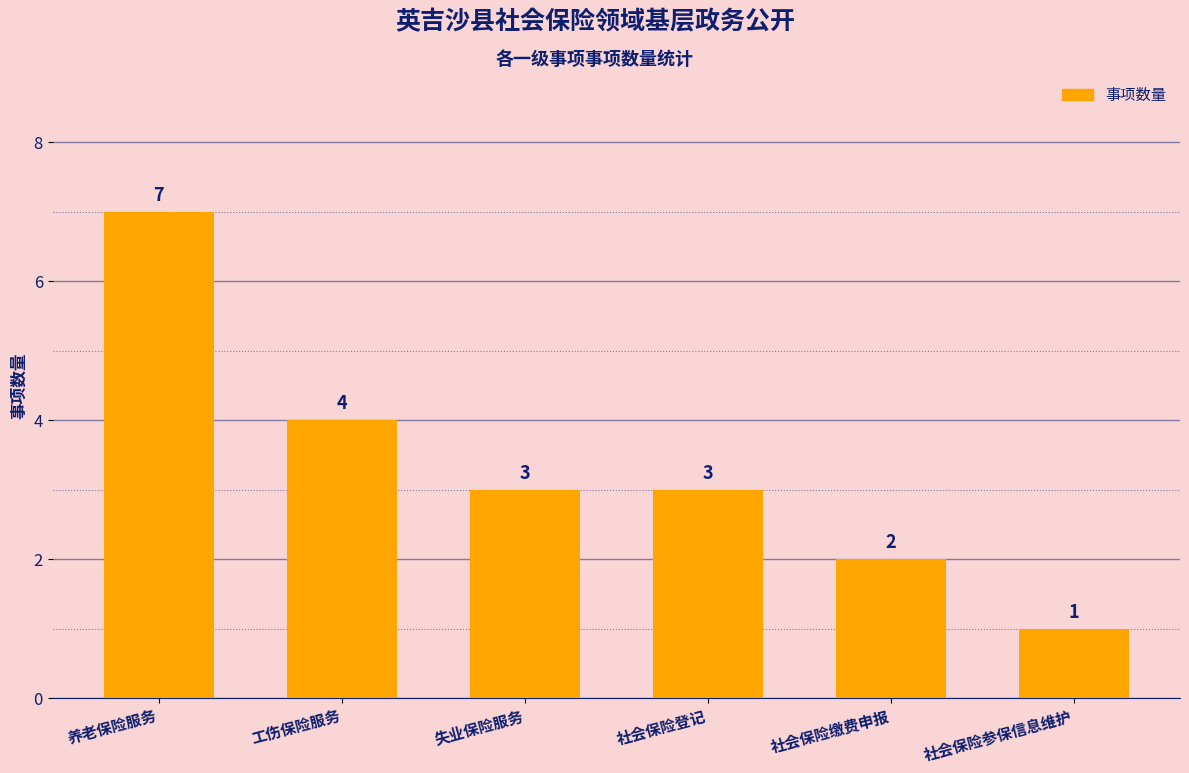

Count the number of categories in the chart.

6